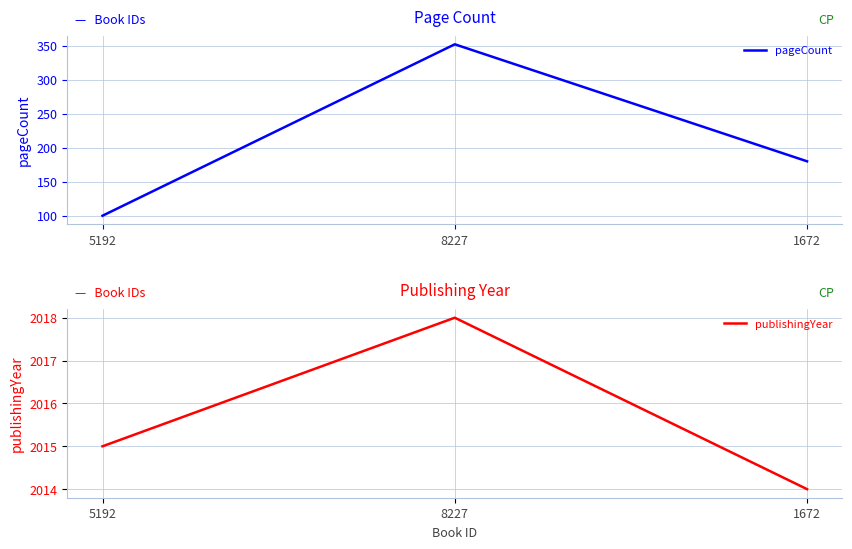

List the series in order of their overall mean, lowest first.

pageCount, publishingYear